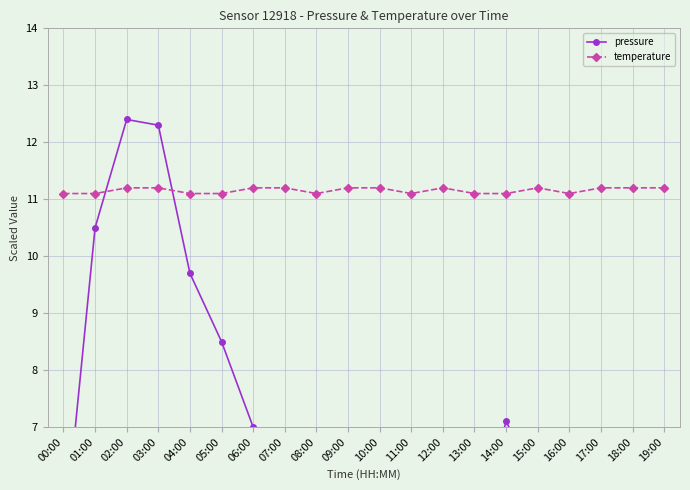

What is the sum of all temperature values?

223.1